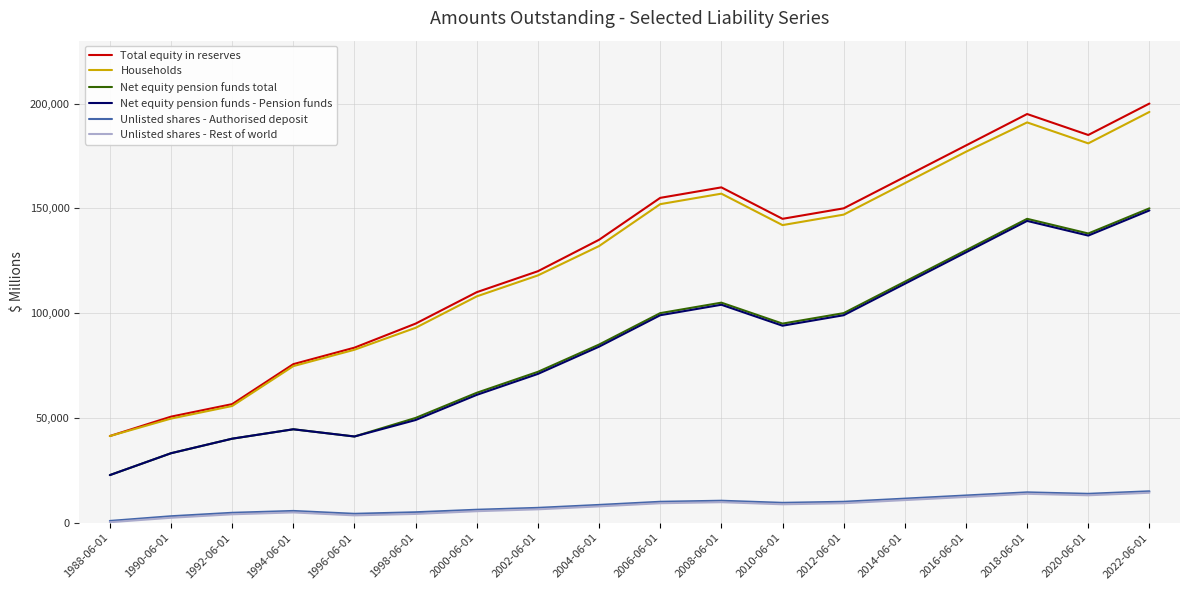

Which series changed the most between 1988-06-01 and 2018-06-01?

Total equity in reserves